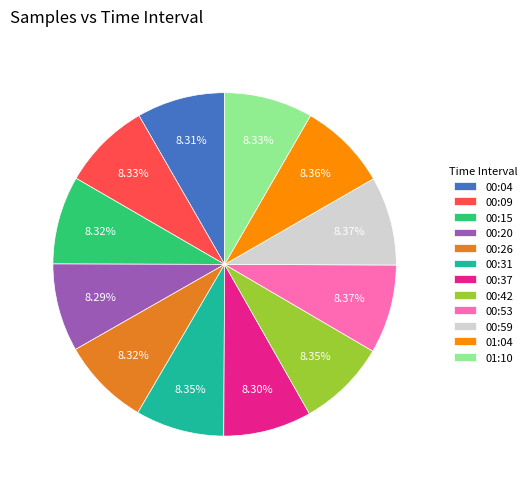

Do 00:42 and 00:15 together represent more than half of the pie?

No